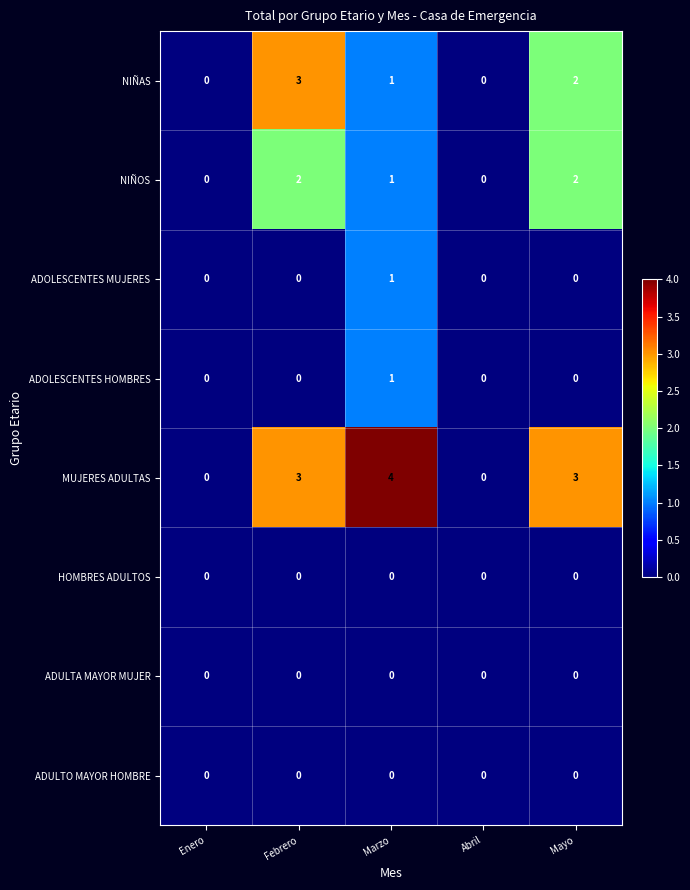

Which series has the largest total across all categories?

MUJERES ADULTAS